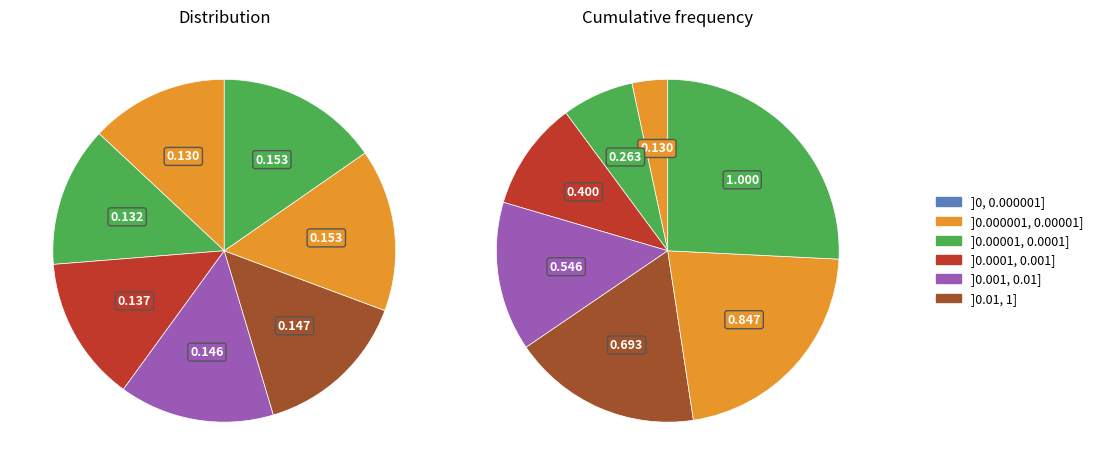

What percentage do 2 and 4 together represent?

28.4%